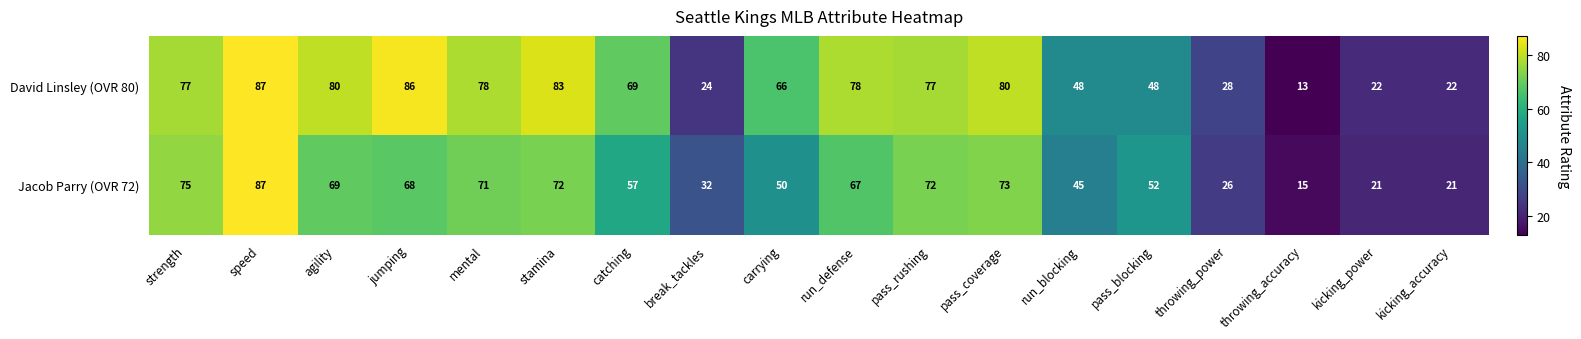

Which series has the largest total across all categories?

David Linsley (OVR 80)